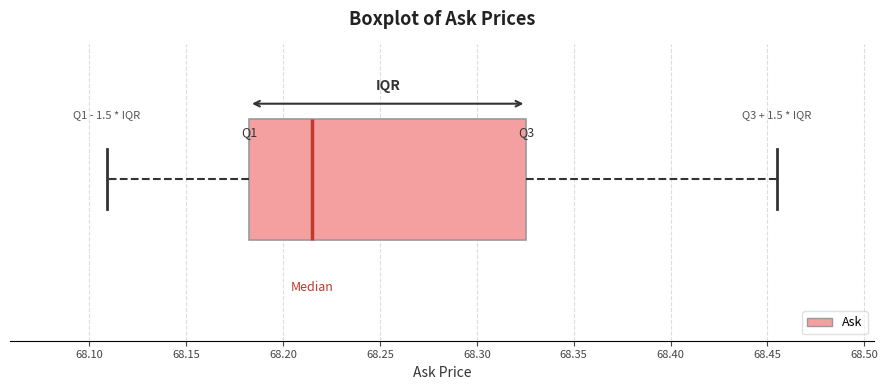

Transcribe this box plot: give where the median line is, the range the box spans, and where the two whiskers end, as read against the x-axis. The values are not printed on the chart, so give them approximately, as read against the axis.

median 68.215, box 68.185 to 68.325, whiskers 68.110 to 68.455